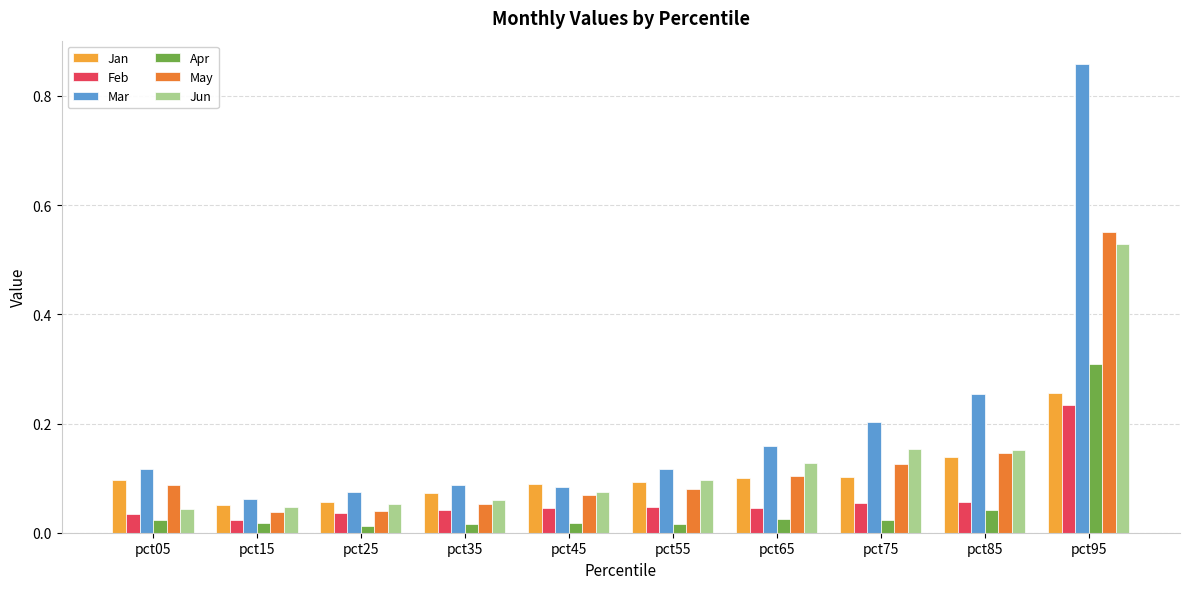

What is the sum of all Jun values?

1.3